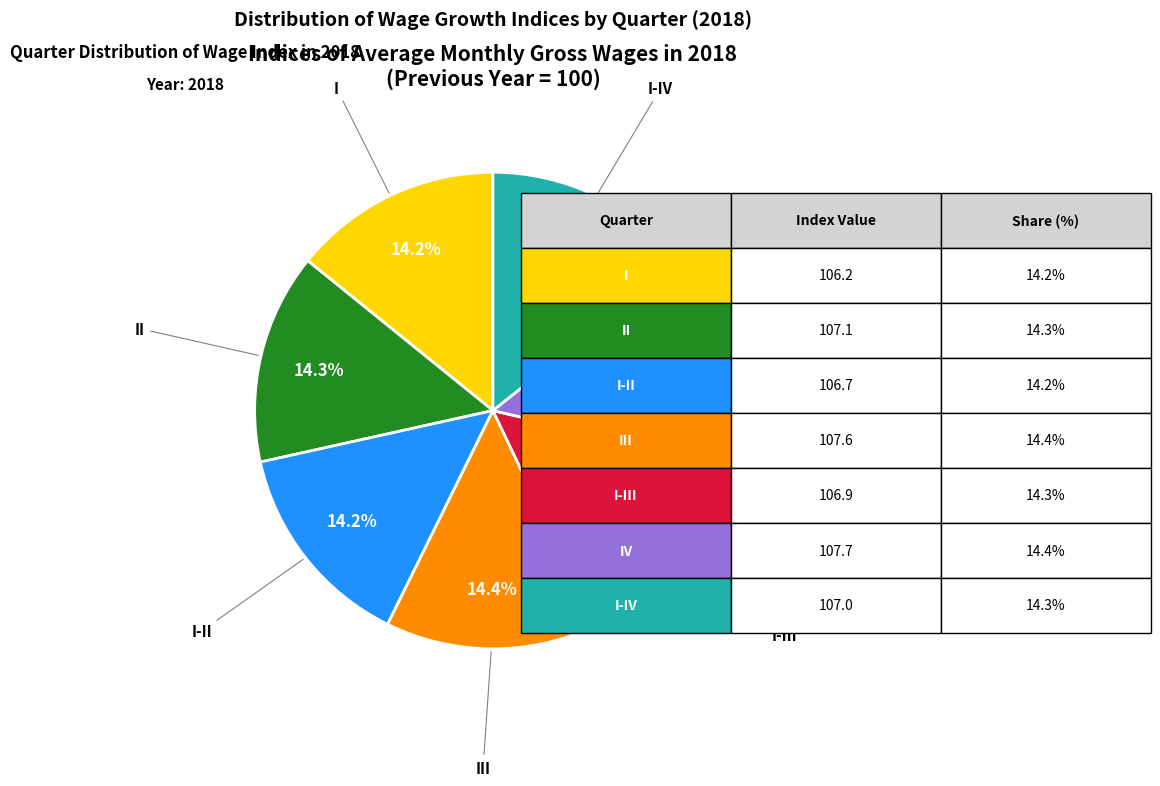

Is there any slice that represents more than half of the pie?

No